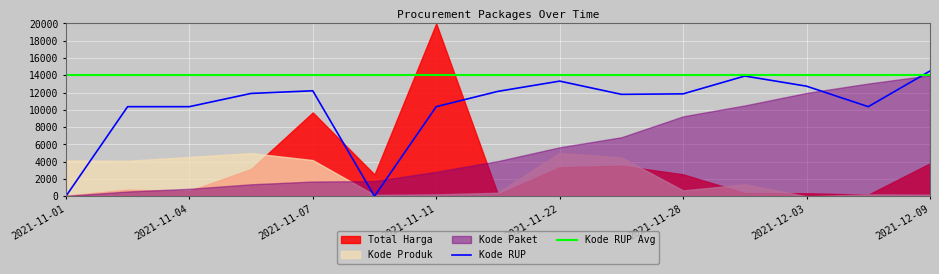

The value of Kode RUP Avg at 2021-11-11 is 14000.0. True or false?

True